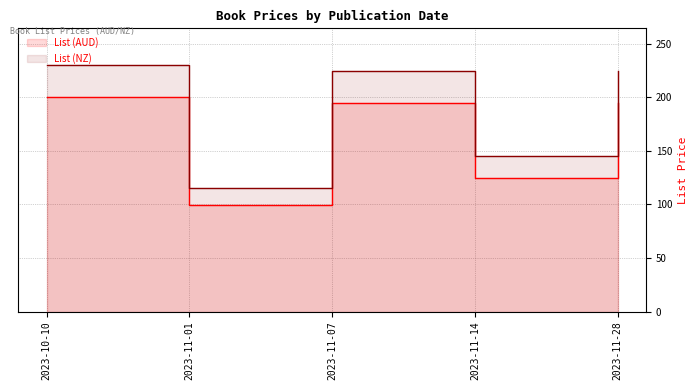

True or false: List (AUD) and List (NZ) cross at least once.

False